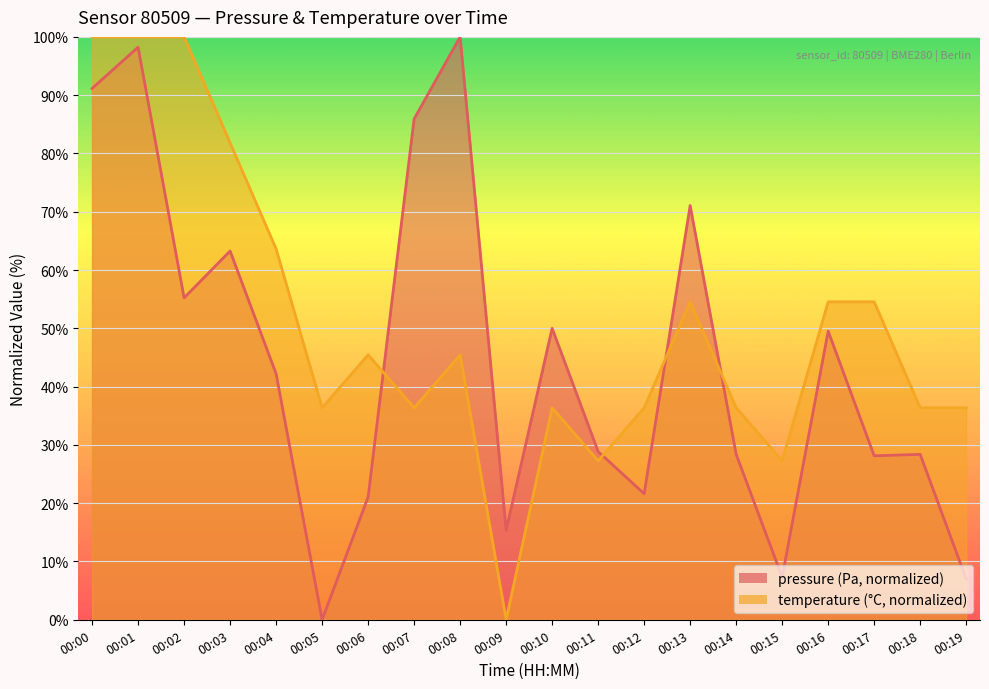

Which series changed the most between 00:05 and 00:15?

temperature